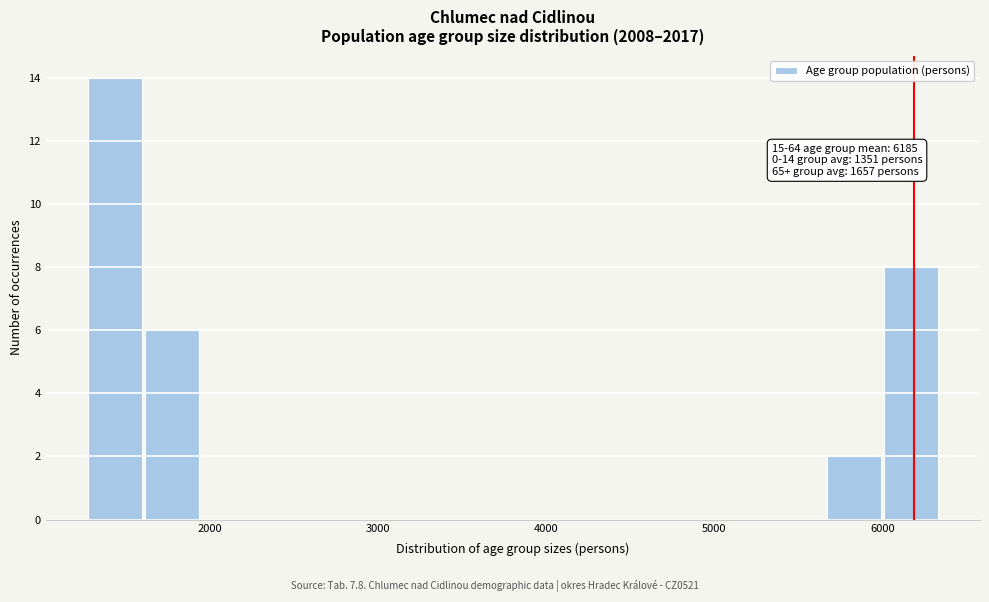

Read against the x-axis, roughly where is the centre of the tallest bar?

1400